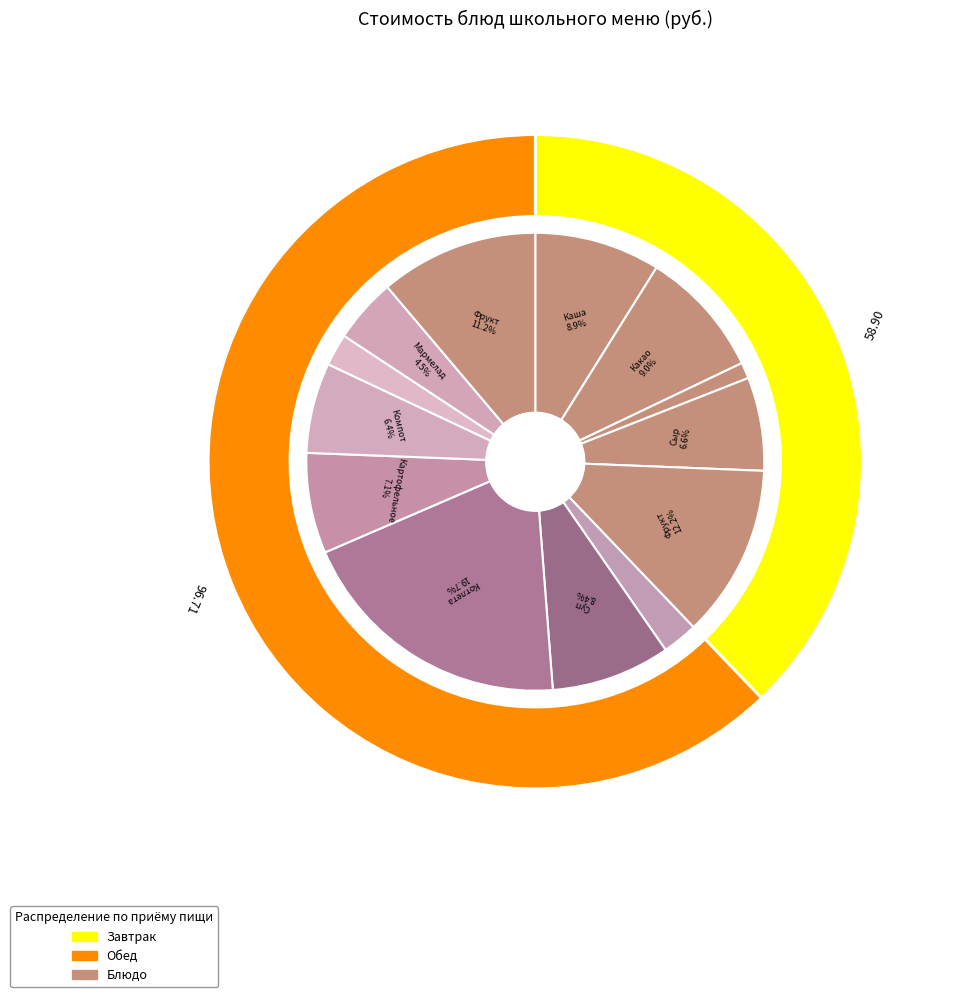

Approximately how many times larger is the value at Каша пшенная на молоке compared to Салат Фасолька?

3.5